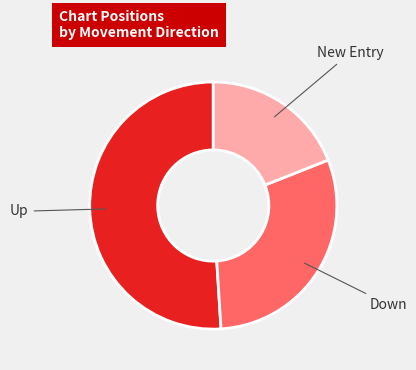

Count the number of slices in the pie.

3